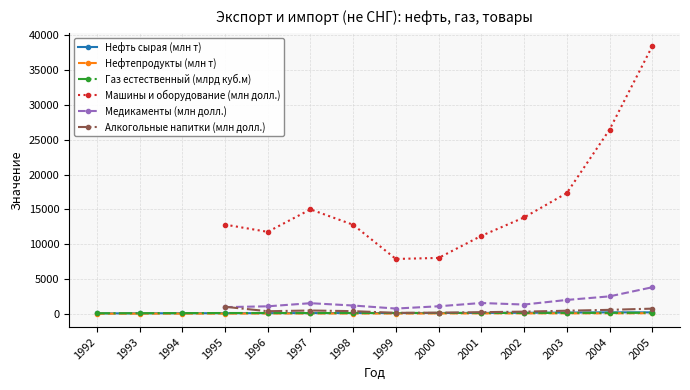

Is the value of Нефтепродукты (млн т) at 1994 greater than the value of Газ естественный (млрд куб.м) at 1999?

No